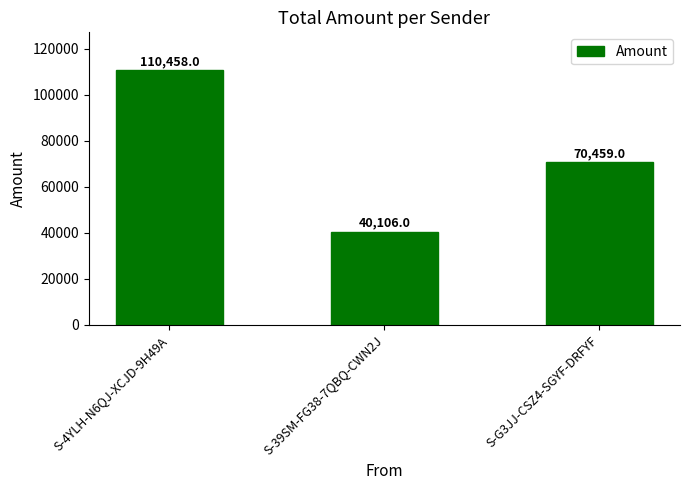

How many values are below 70459?

1